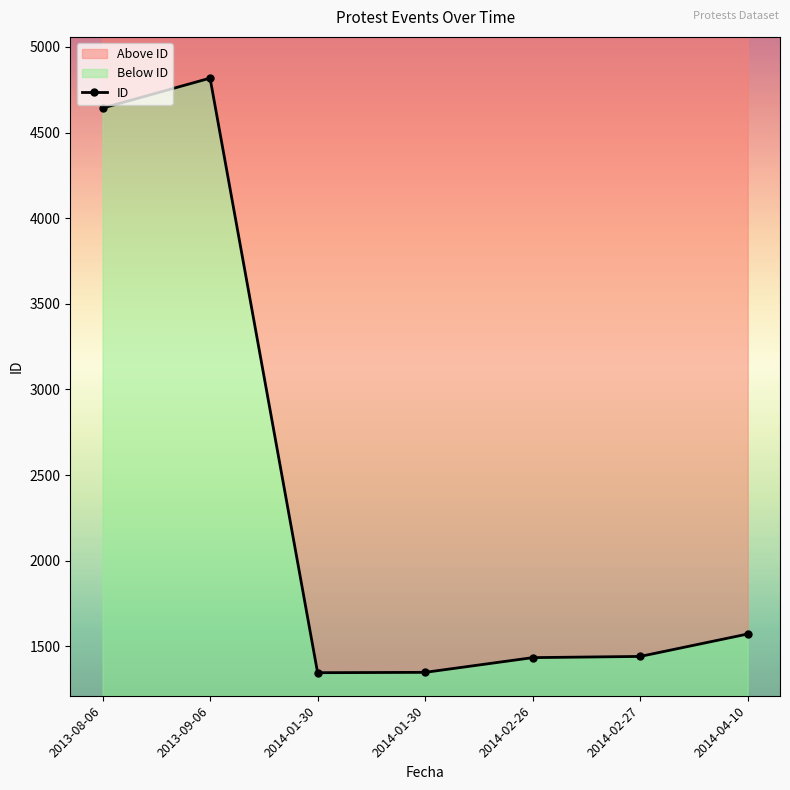

Reading right to left, extract all data points from this chart.

1572	1441	1434	1348	1346	4818	4643